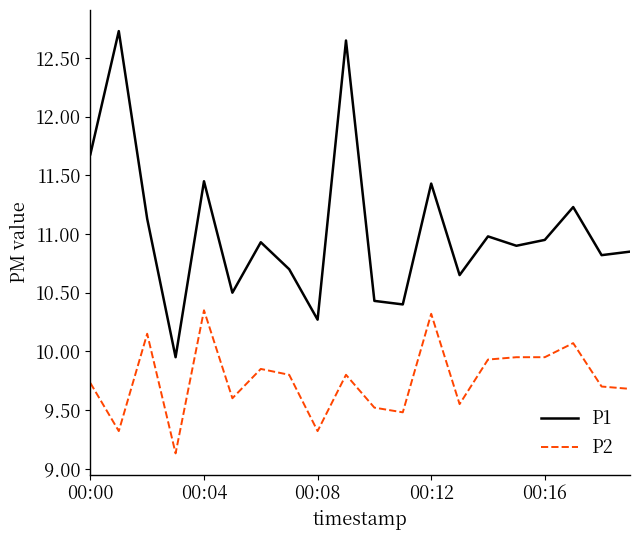

True or false: P2 and P1 cross at least once.

False